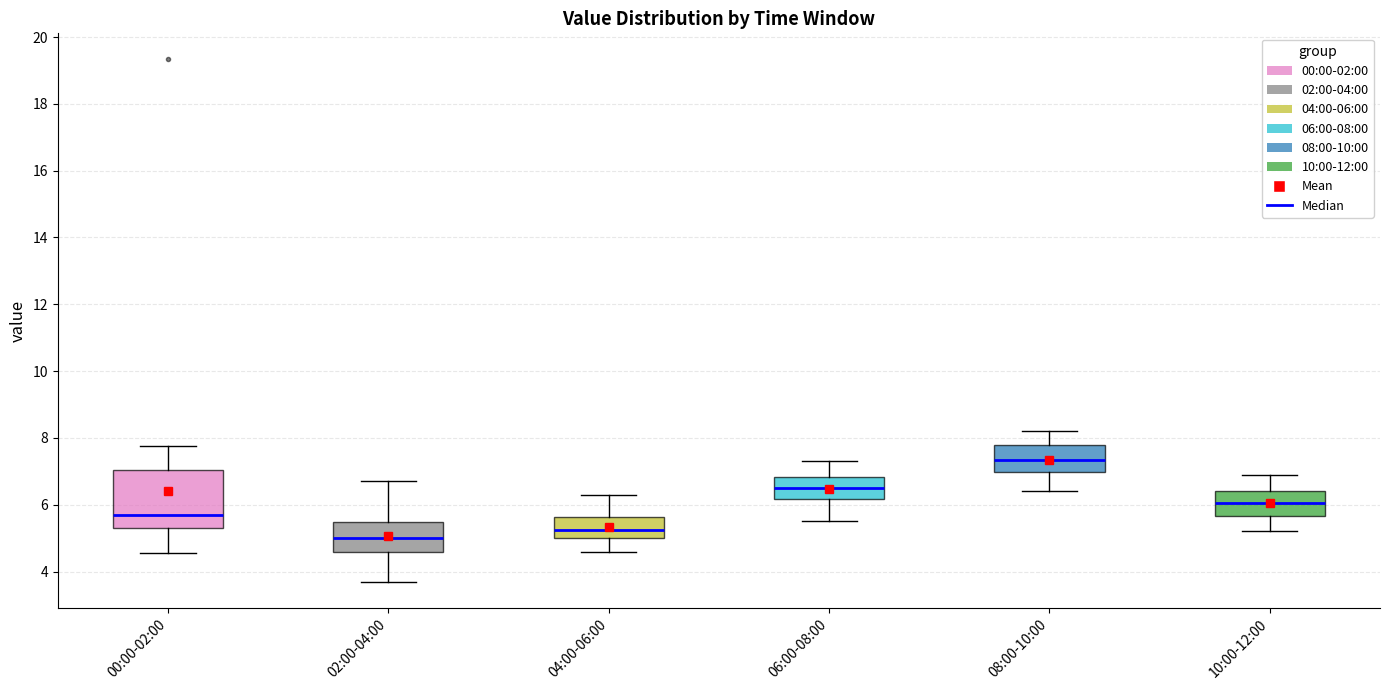

Which box has the highest median line?

08:00-10:00